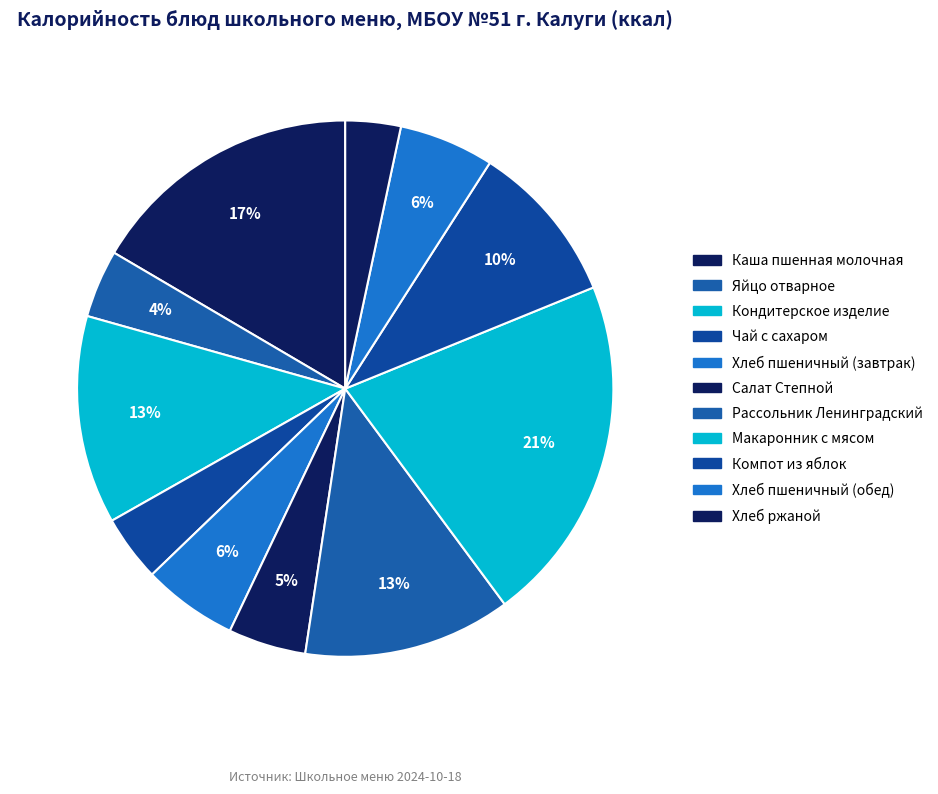

Is the sum of Яйцо отварное and Салат Степной greater than half?

No